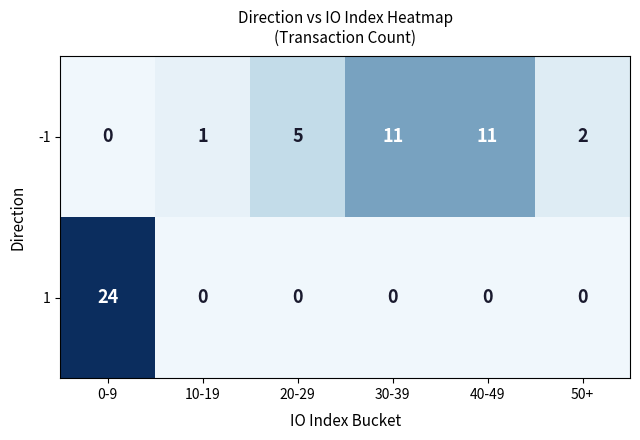

The value of 1 at 30-39 is 0. True or false?

True